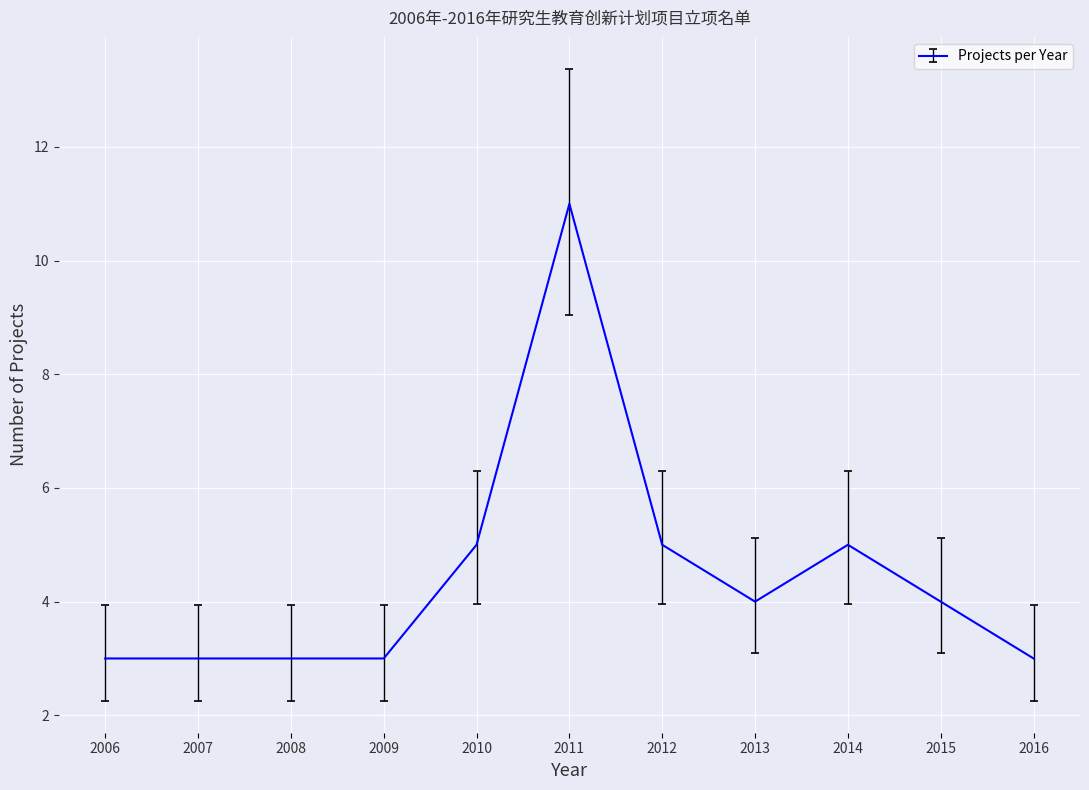

Which label corresponds to the largest value in the chart?

2011